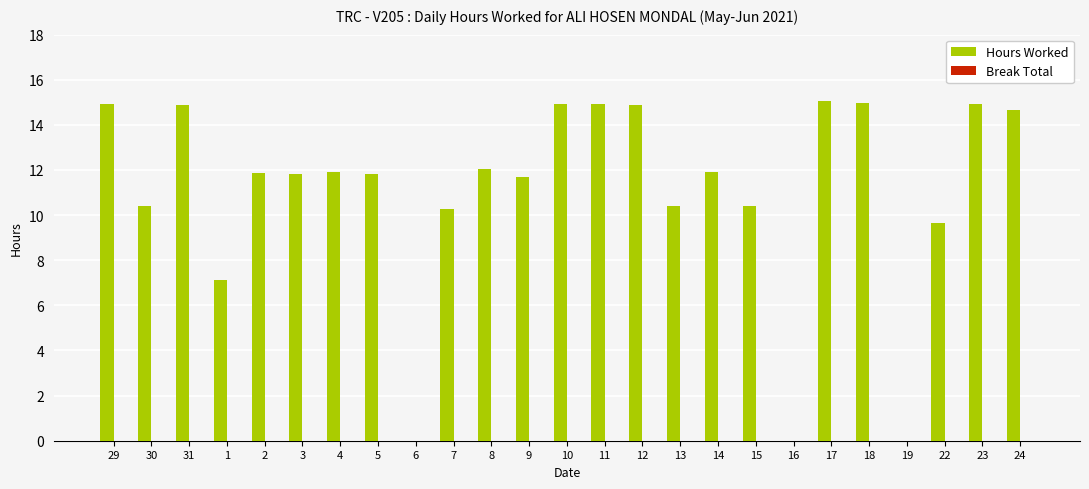

What is the sum of all values?

275.6